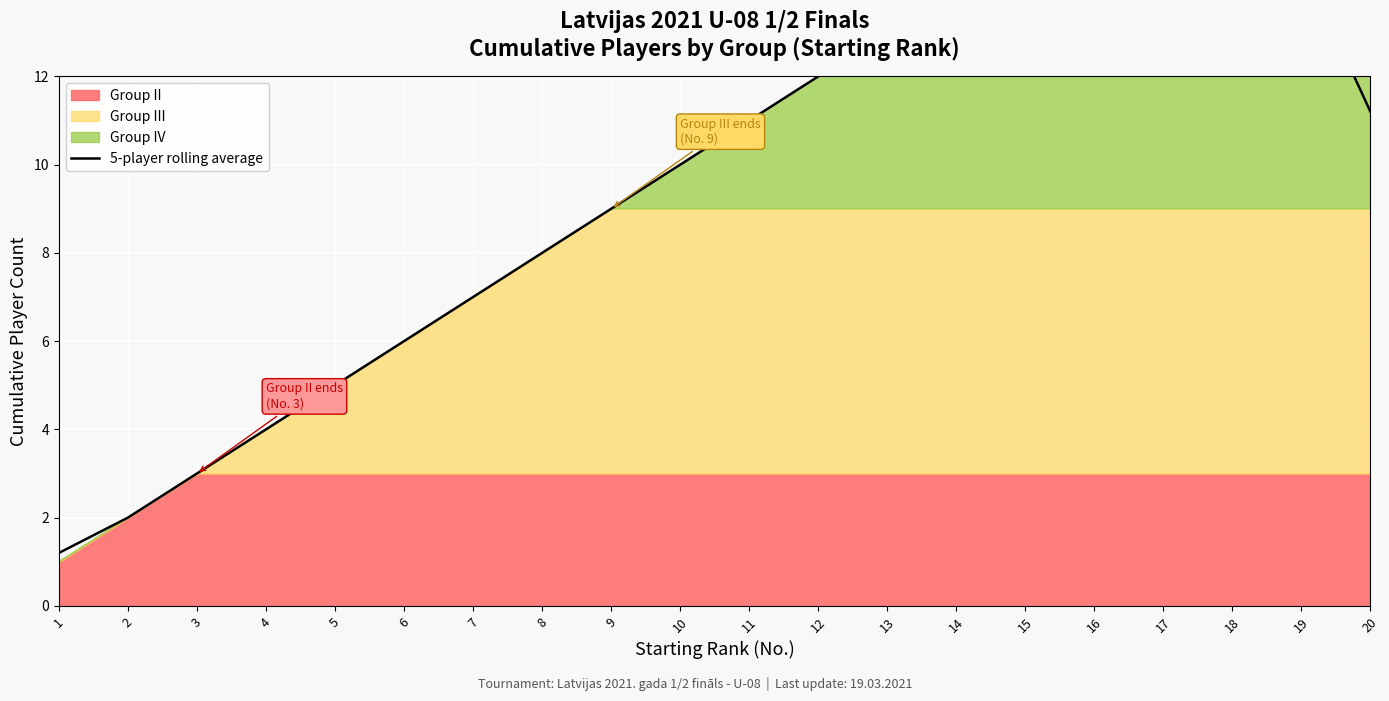

Rank the categories by value from highest to lowest.

18, 17, 16, 15, 19, 14, 13, 12, 20, 11, 10, 9, 8, 7, 6, 5, 4, 3, 2, 1